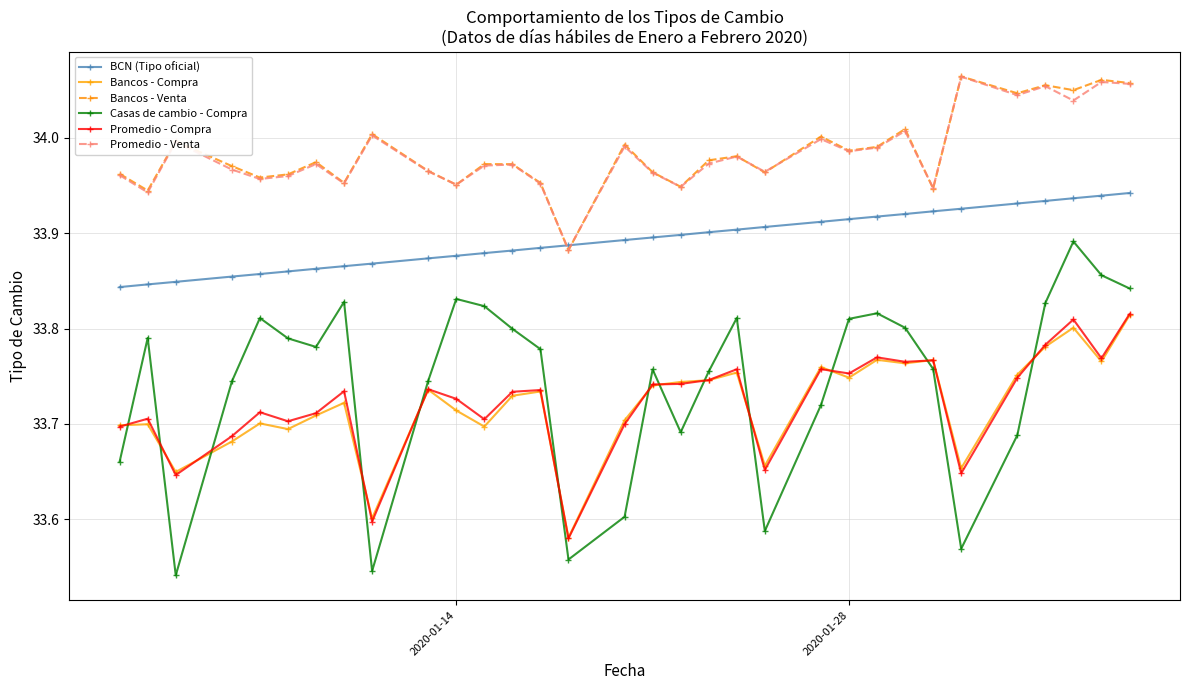

True or false: Casas de cambio - Compra and Promedio - Venta intersect in this chart.

False